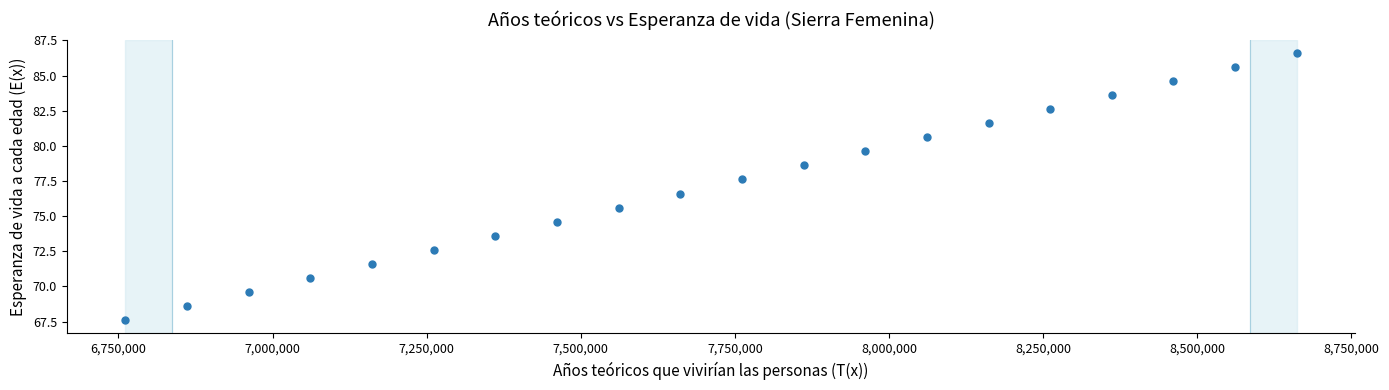

What Y value in the scatter plot is closest to 77?

76.6